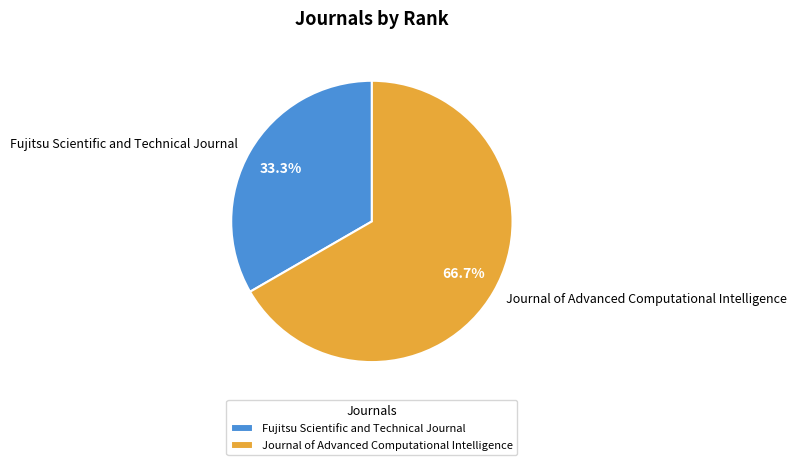

Does Journal of Advanced Computational Intelligence represent more than half of the total?

Yes